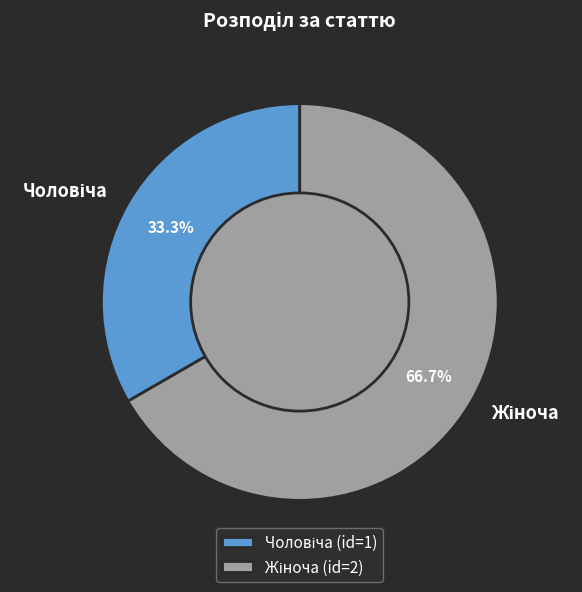

Is there a majority slice in this chart?

Yes